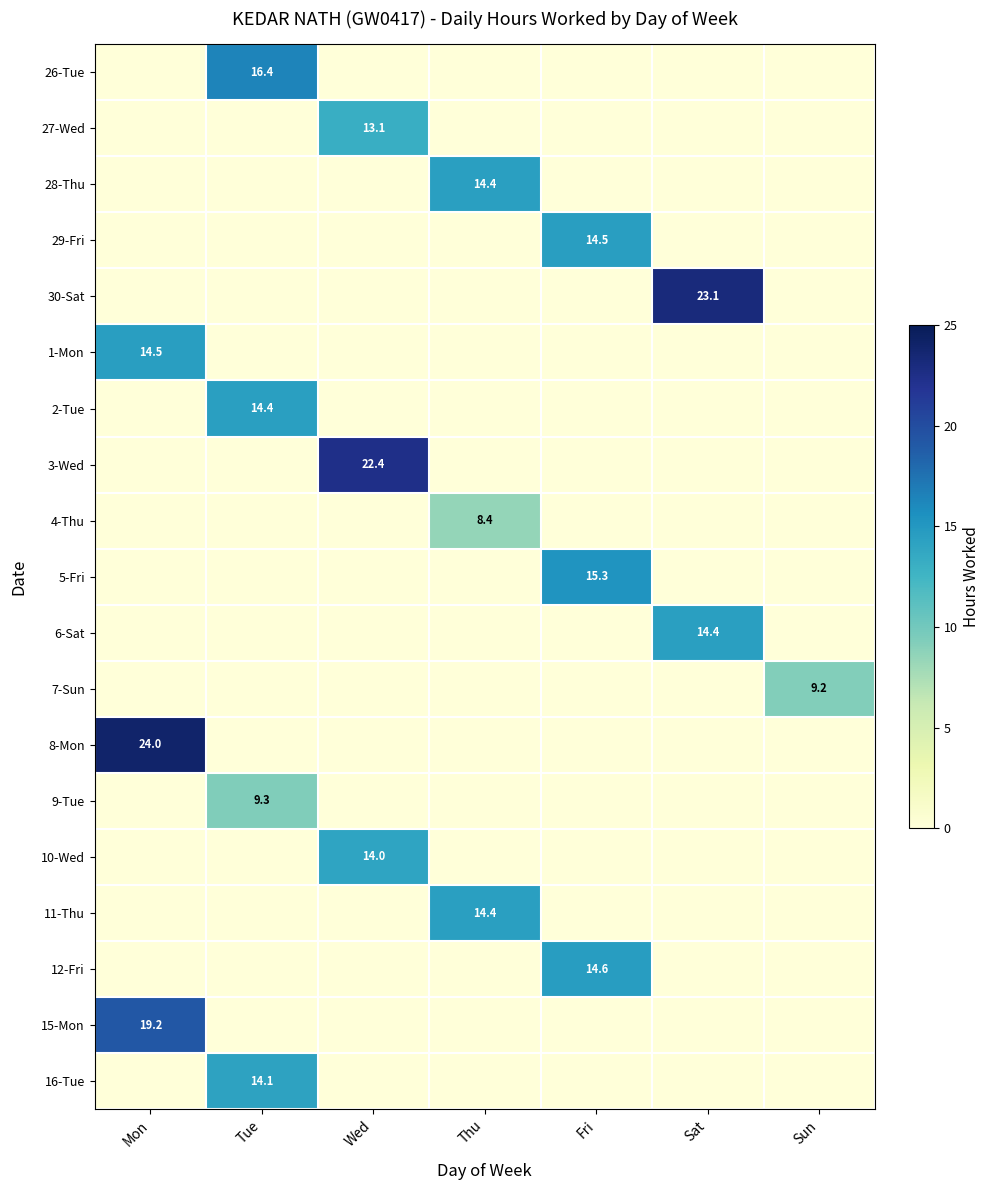

Is it true that 28-Thu equals 25.1 at Thu?

False